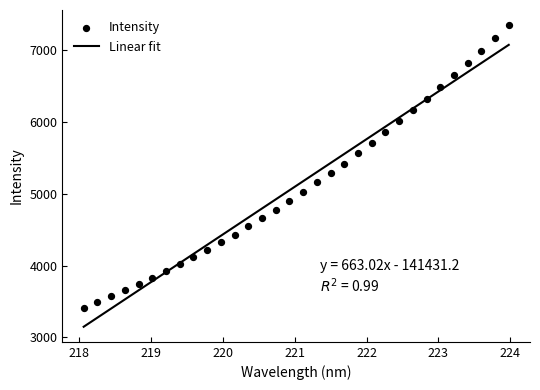

Which series contains the highest Y value?

Intensity